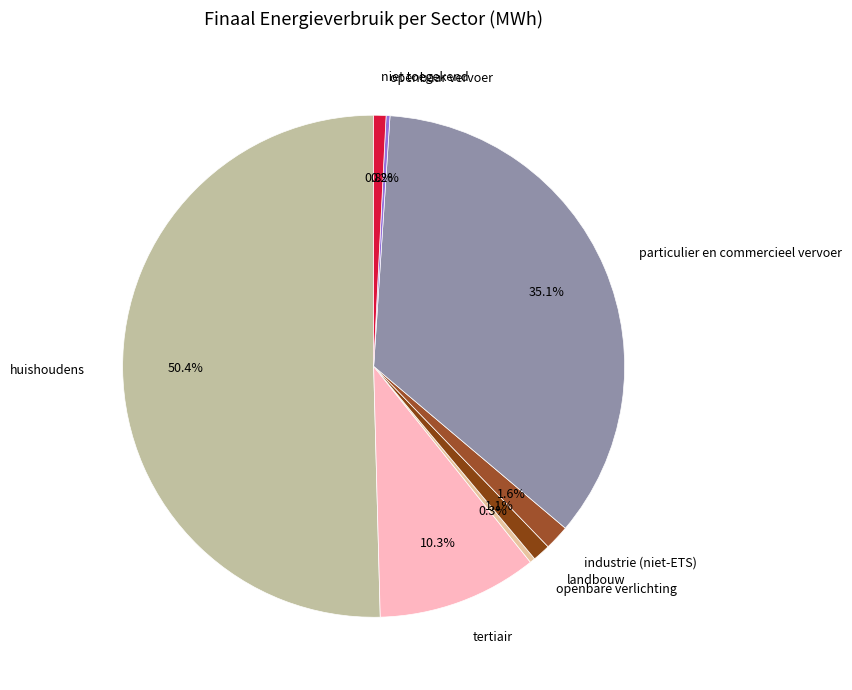

True or false: particulier en commercieel vervoer accounts for 35% of the total.

True